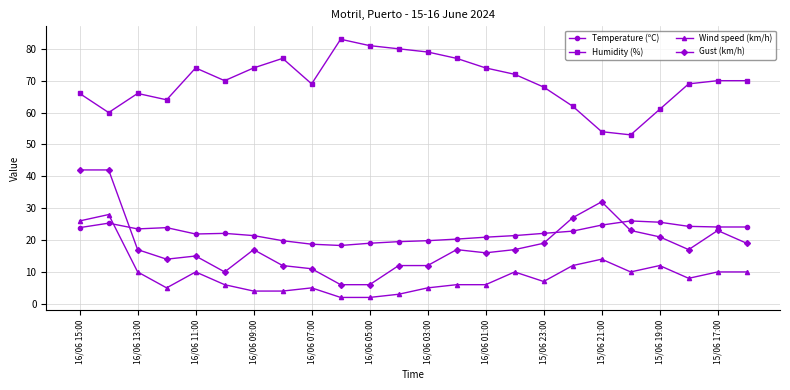

What is the minimum value for Temperature (ºC)?

18.3